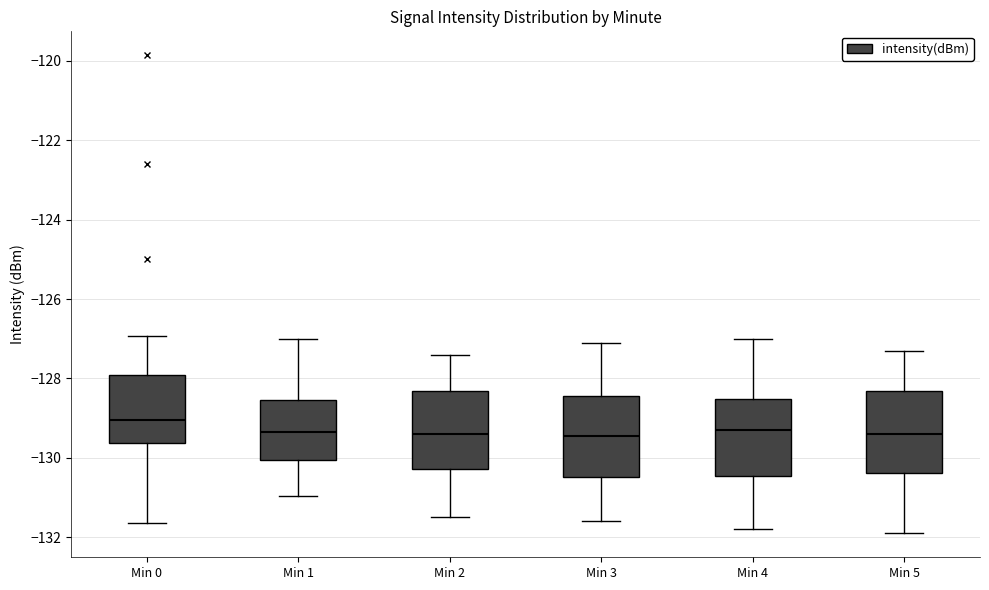

Where does the upper whisker of the box for Min 3 end on the y-axis? The values are not printed on the chart, so give them approximately, as read against the axis.

-127.0